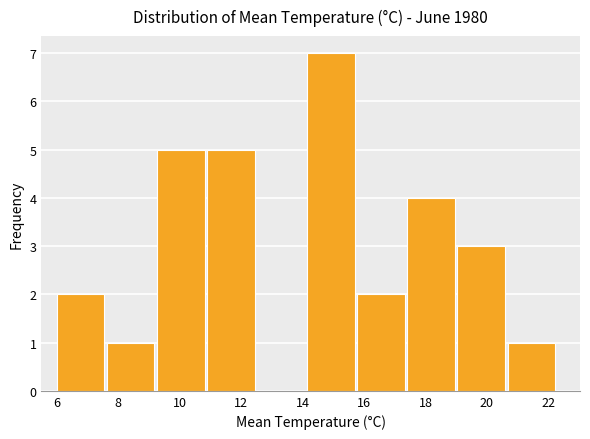

Which range on the x-axis has the tallest bar?

14.2 to 15.8